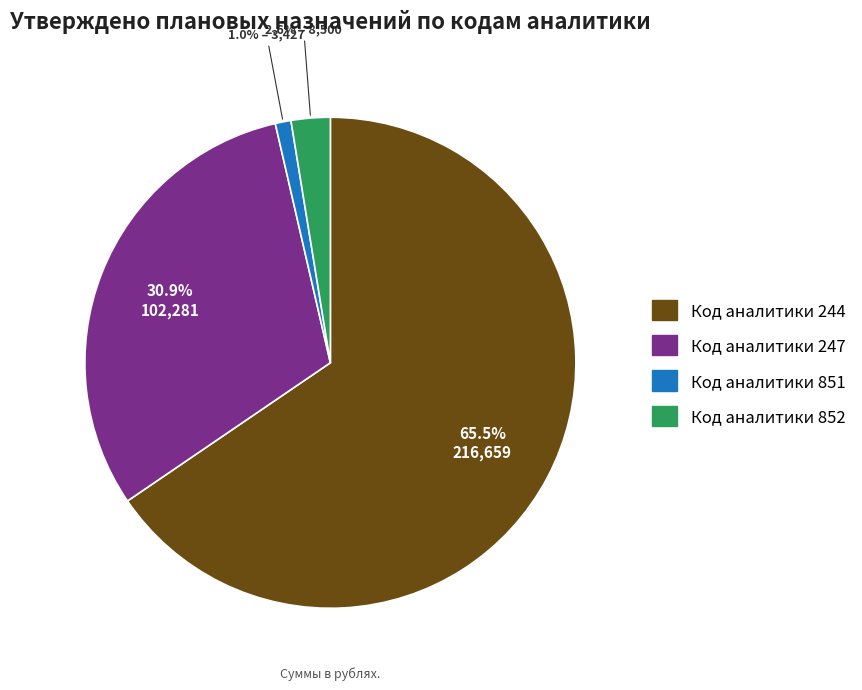

Is there any slice that represents more than half of the pie?

Yes